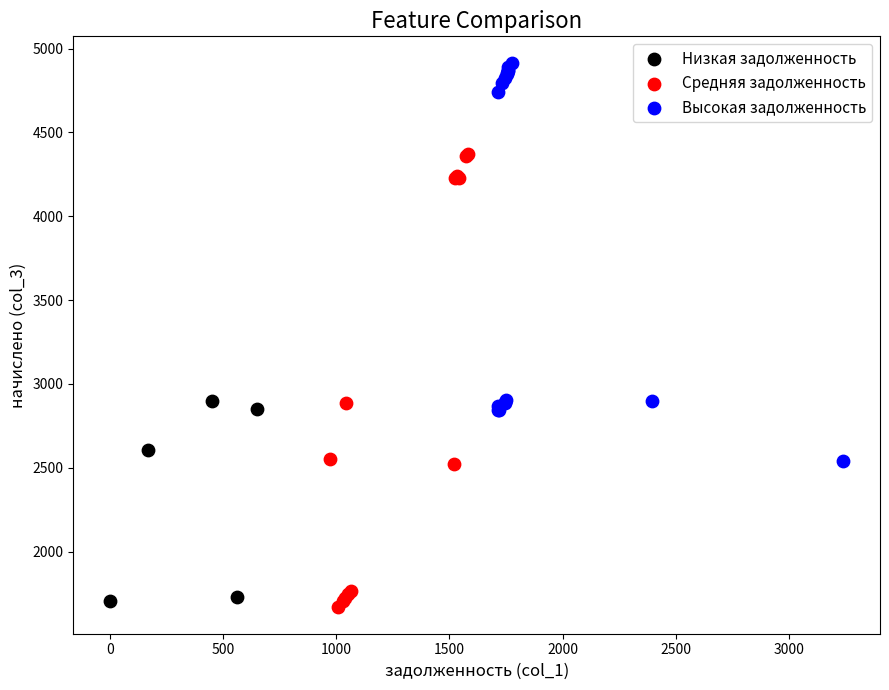

Which series has the widest spread of Y values?

Средняя задолженность